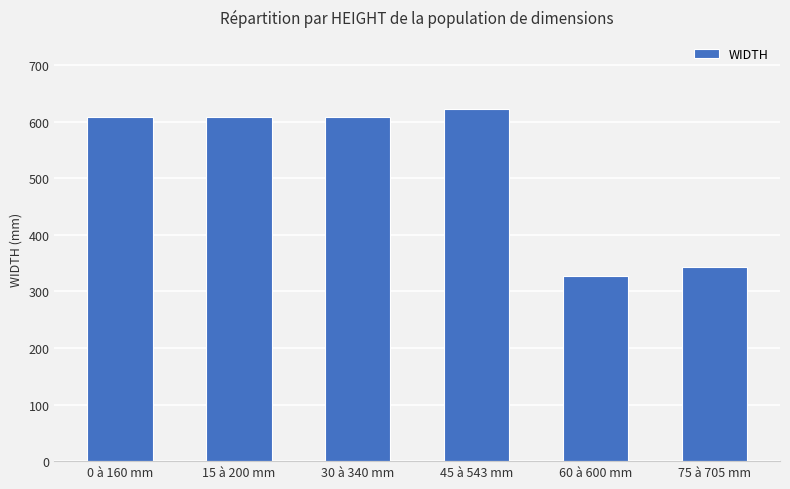

Is it true that the value at 0 à 160 mm is 992?

False